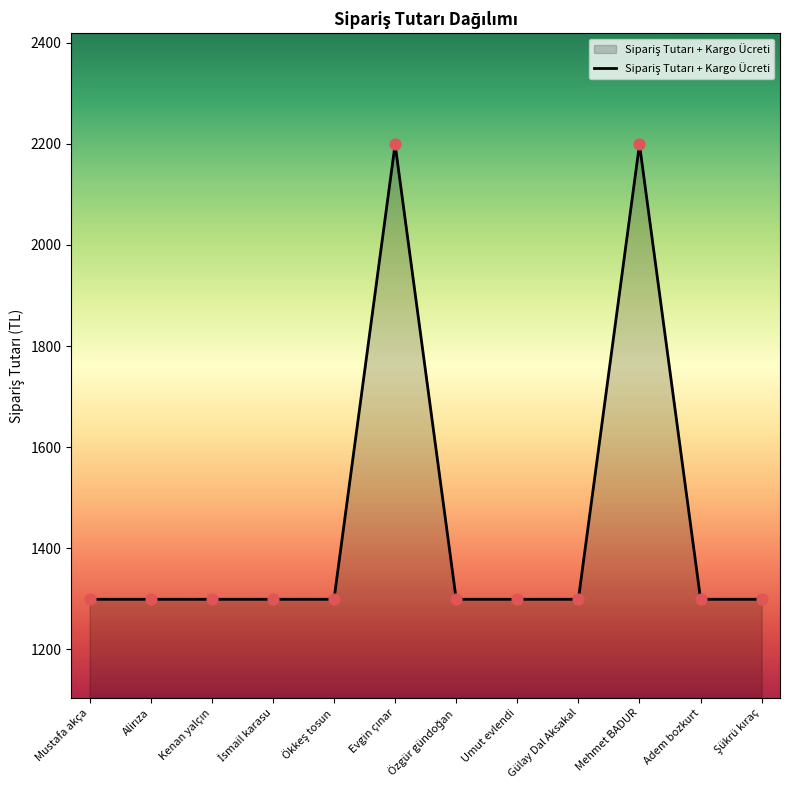

What is the maximum value shown in the chart?

2199